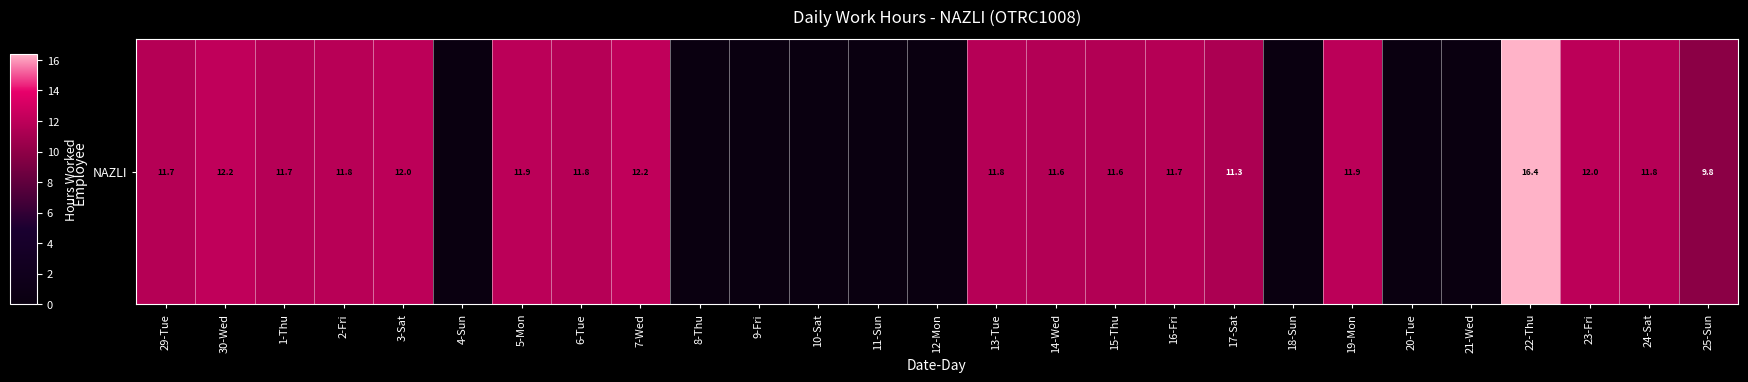

True or false: the data shows 11.8 at 6-Tue.

True